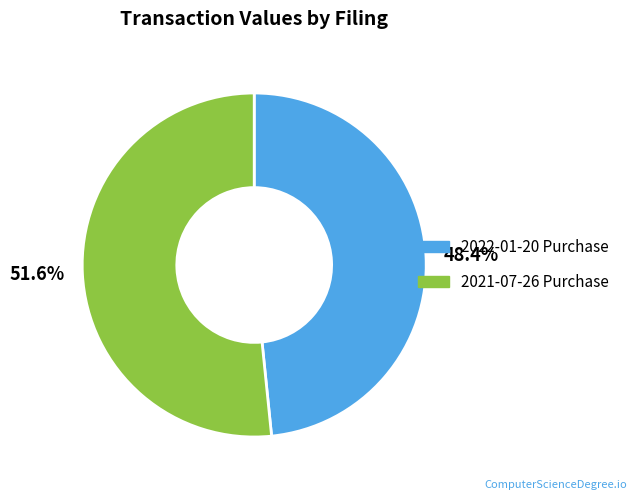

Rank the categories by value from highest to lowest.

2021-07-26 Purchase, 2022-01-20 Purchase